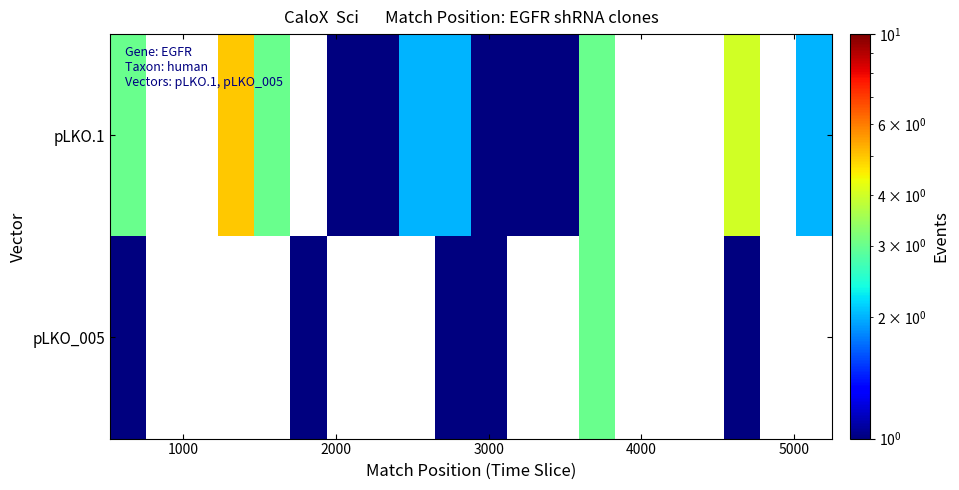

Rank the series by their average value, from lowest to highest.

pLKO.1, pLKO_005